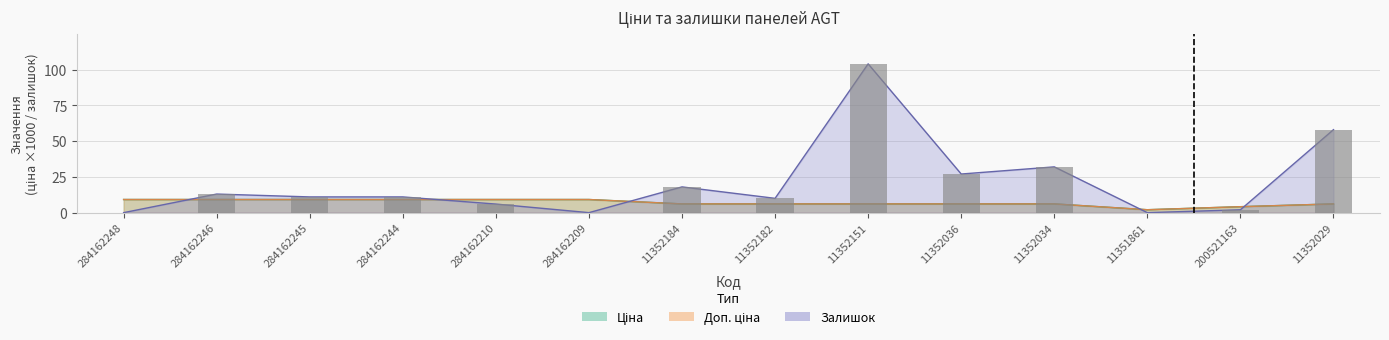

Reading left to right, transcribe all the data shown in this chart.

Ціна: 9.2	9.2	9.2	9.2	9.2	9.2	6.1	6.1	6.1	6.1	6.1	2.0	4.2	6.1
Доп. ціна: 9.2	9.2	9.2	9.2	9.2	9.2	6.1	6.1	6.1	6.1	6.1	2.0	4.2	6.1
Залишок: 0.0	13.0	11.0	11.0	6.0	0.0	18.0	10.0	104.0	27.0	32.0	0.0	2.0	58.0